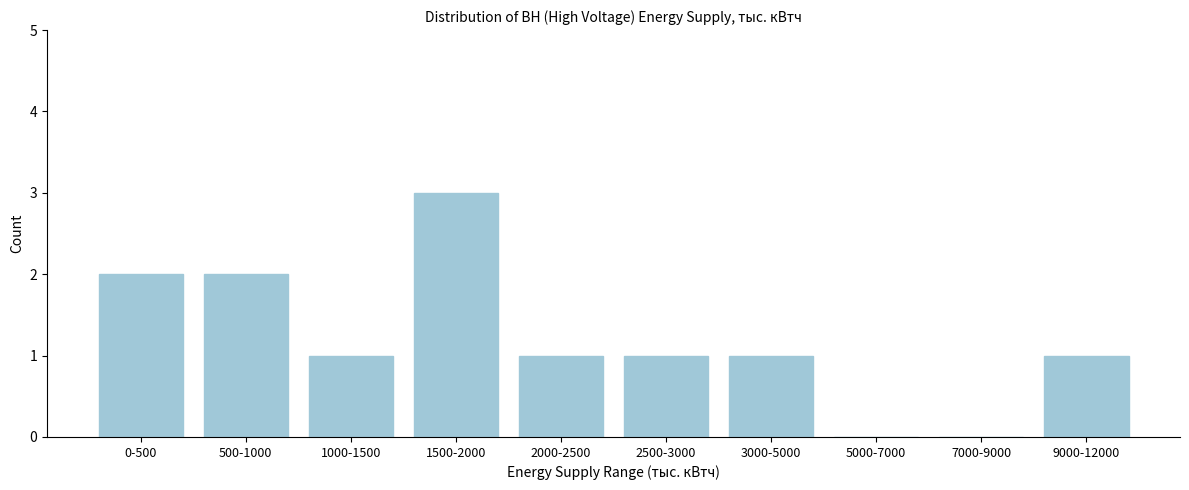

Reading left to right, what are all the values shown in this chart?

0-500=2	500-1000=2	1000-1500=1	1500-2000=3	2000-2500=1	2500-3000=1	3000-5000=1	5000-7000=0	7000-9000=0	9000-12000=1